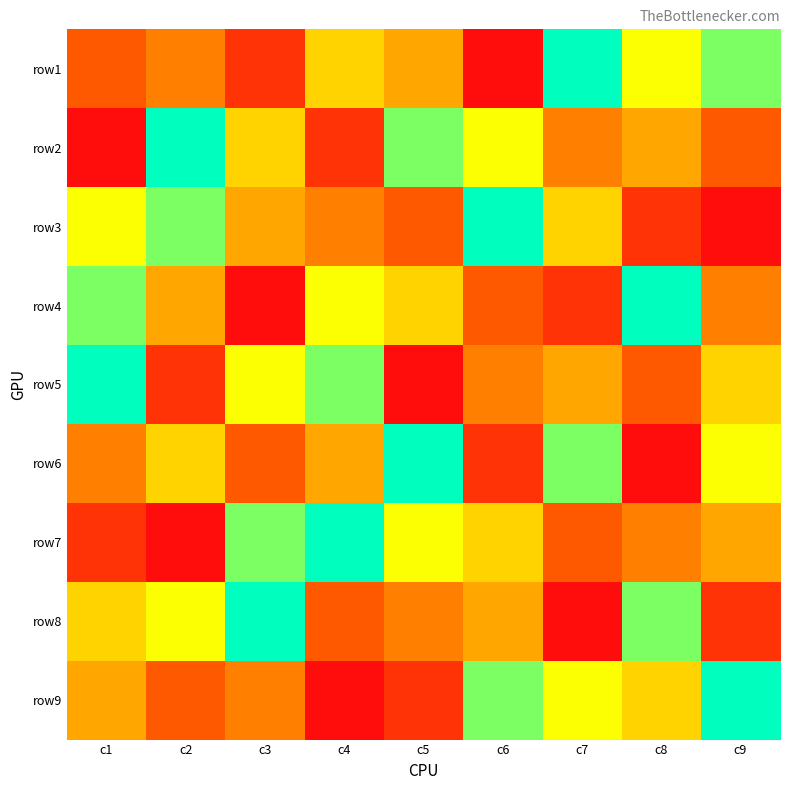

Reading right to left, list all the values displayed in this chart.

row1: c9=8	c8=7	c7=9	c6=1	c5=5	c4=6	c3=2	c2=4	c1=3
row2: c9=3	c8=5	c7=4	c6=7	c5=8	c4=2	c3=6	c2=9	c1=1
row3: c9=1	c8=2	c7=6	c6=9	c5=3	c4=4	c3=5	c2=8	c1=7
row4: c9=4	c8=9	c7=2	c6=3	c5=6	c4=7	c3=1	c2=5	c1=8
row5: c9=6	c8=3	c7=5	c6=4	c5=1	c4=8	c3=7	c2=2	c1=9
row6: c9=7	c8=1	c7=8	c6=2	c5=9	c4=5	c3=3	c2=6	c1=4
row7: c9=5	c8=4	c7=3	c6=6	c5=7	c4=9	c3=8	c2=1	c1=2
row8: c9=2	c8=8	c7=1	c6=5	c5=4	c4=3	c3=9	c2=7	c1=6
row9: c9=9	c8=6	c7=7	c6=8	c5=2	c4=1	c3=4	c2=3	c1=5